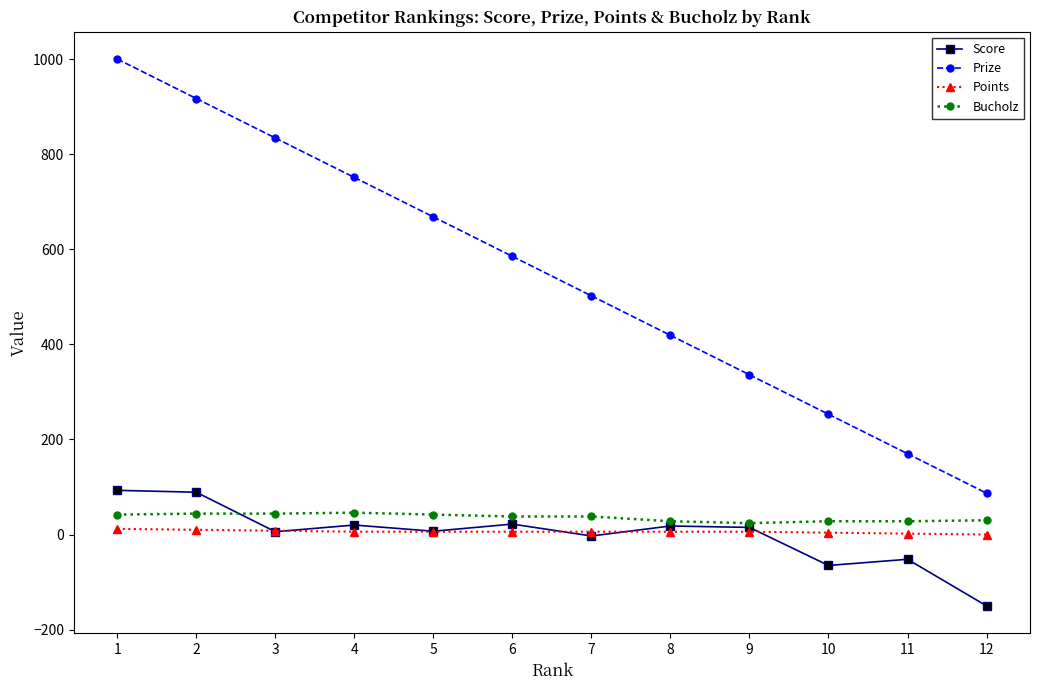

How many lines are shown in the chart?

4